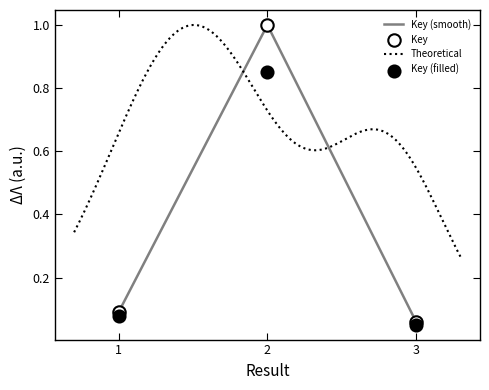

Between 1 and 2, which is larger?

2